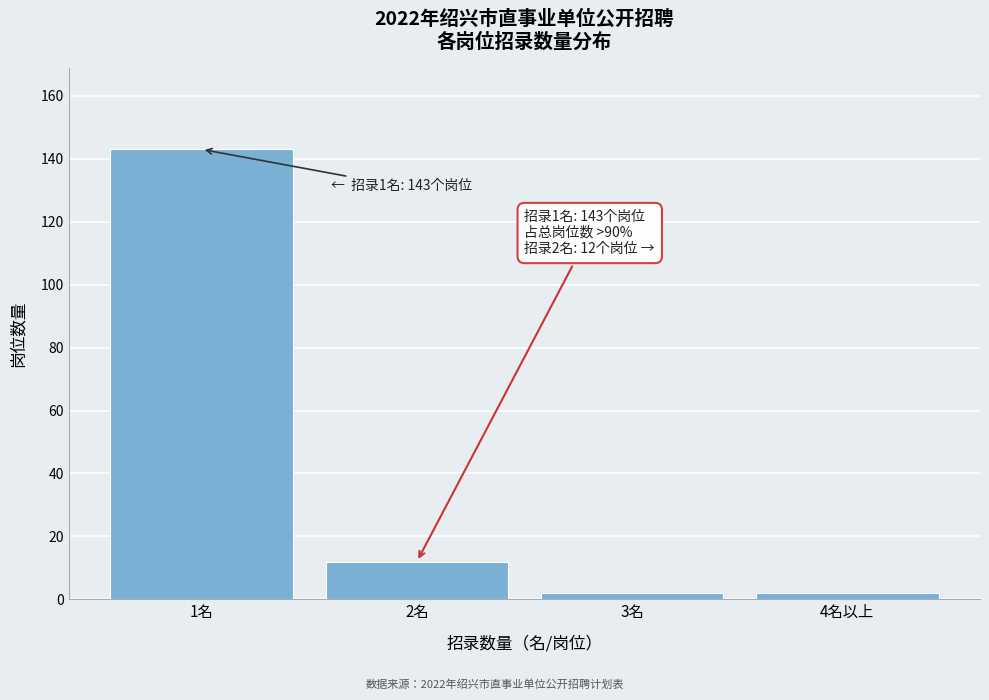

Reading right to left, extract all data points from this chart.

4名以上=2	3名=2	2名=12	1名=143